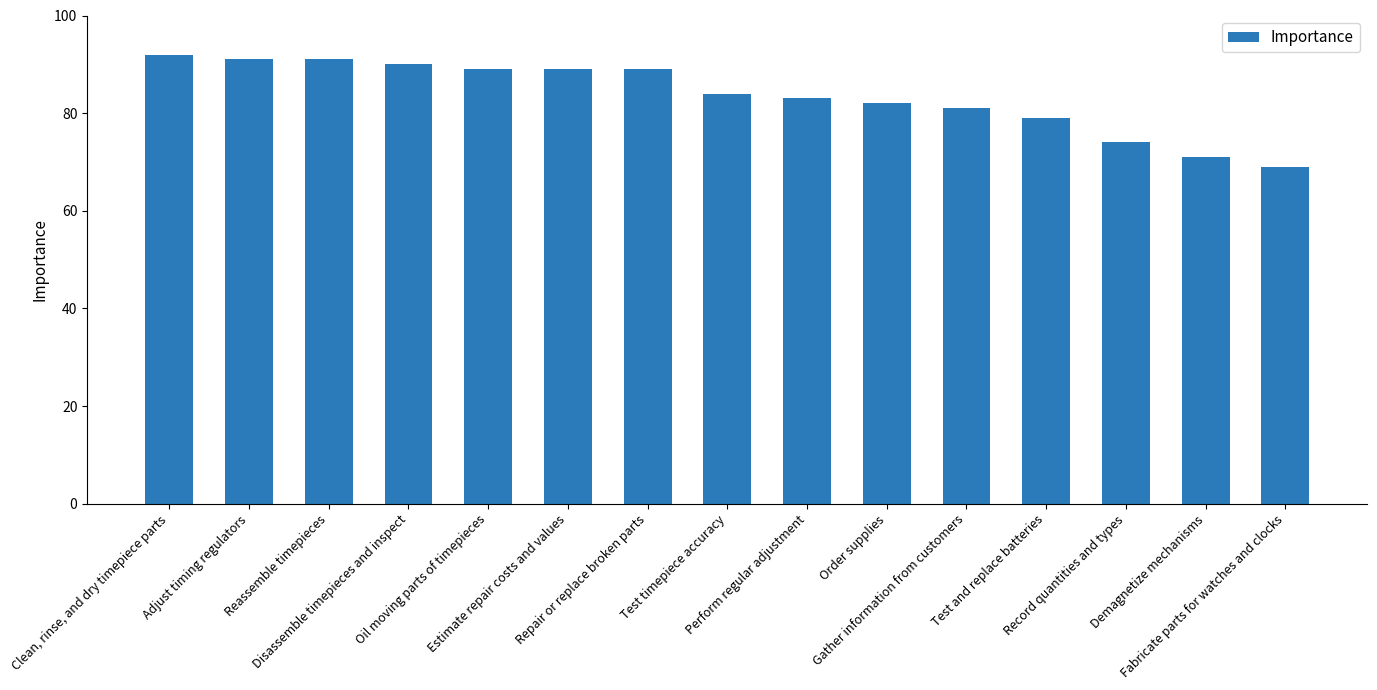

Is it true that the value at Adjust timing regulators is 91?

True